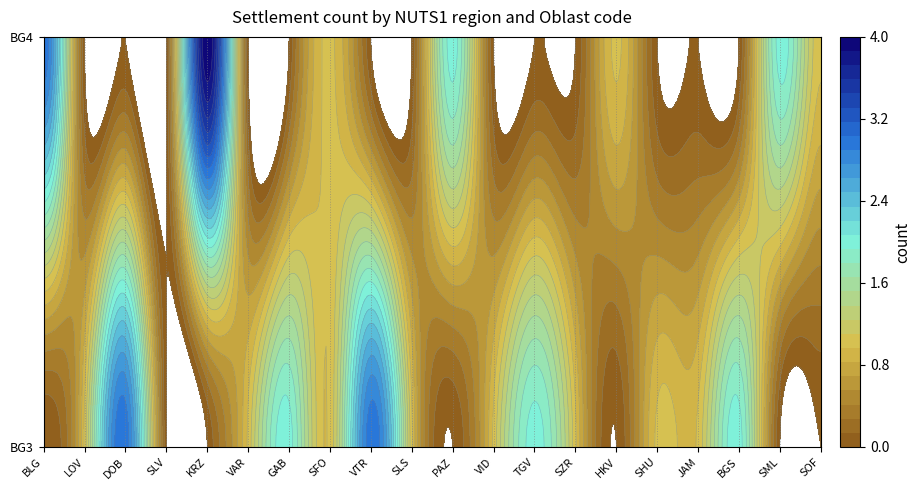

Count the BG4 values in the range 0 to 1.

16